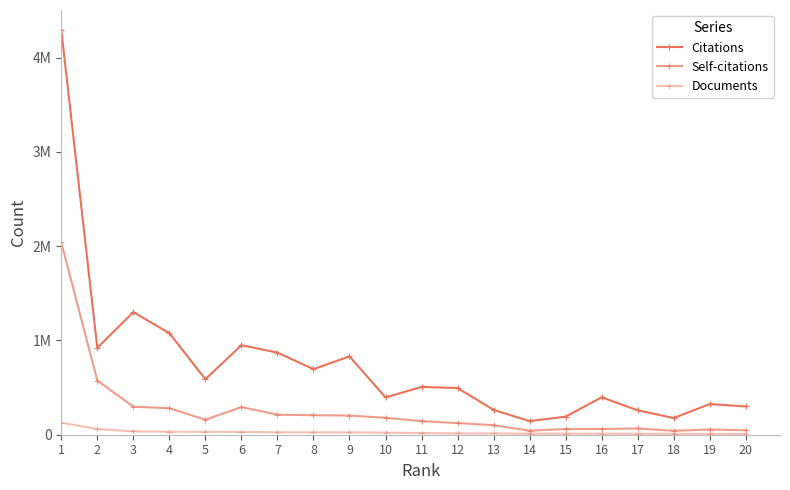

Reading right to left, extract all data points from this chart.

Citations: 20=299604	19=325167	18=177213	17=258976	16=396981	15=192000	14=144669	13=263278	12=495101	11=507267	10=395846	9=830706	8=695404	7=871283	6=949626	5=588764	4=1077077	3=1300024	2=922057	1=4291266
Self-citations: 20=47256	19=55230	18=41934	17=66494	16=60907	15=60304	14=42872	13=100663	12=123489	11=144228	10=179245	9=203206	8=206852	7=212940	6=293108	5=159428	4=281175	3=297239	2=574622	1=2040152
Documents: 20=8433	19=8848	18=9809	17=9870	16=10411	15=11240	14=11492	13=13312	12=14515	11=17879	10=21793	9=24557	8=25146	7=25643	6=29326	5=31173	4=32177	3=35402	2=59992	1=127047